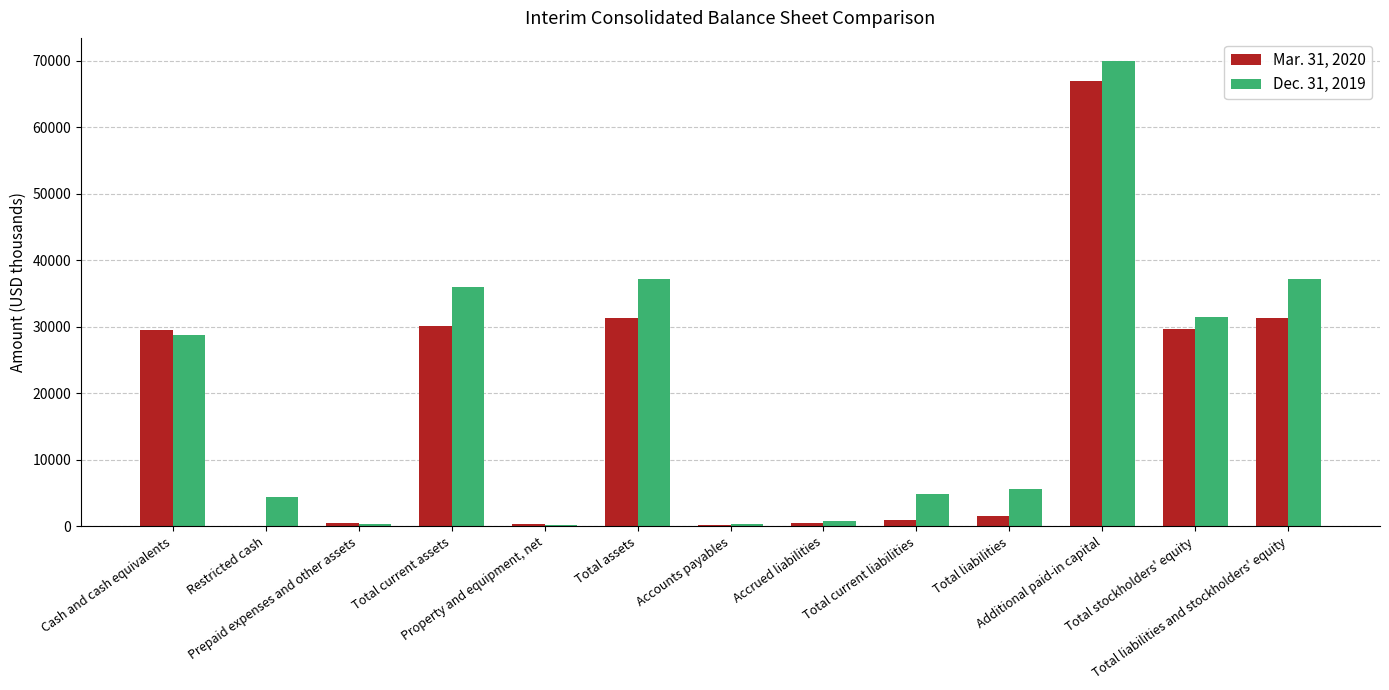

How many categories are shown in the chart?

13